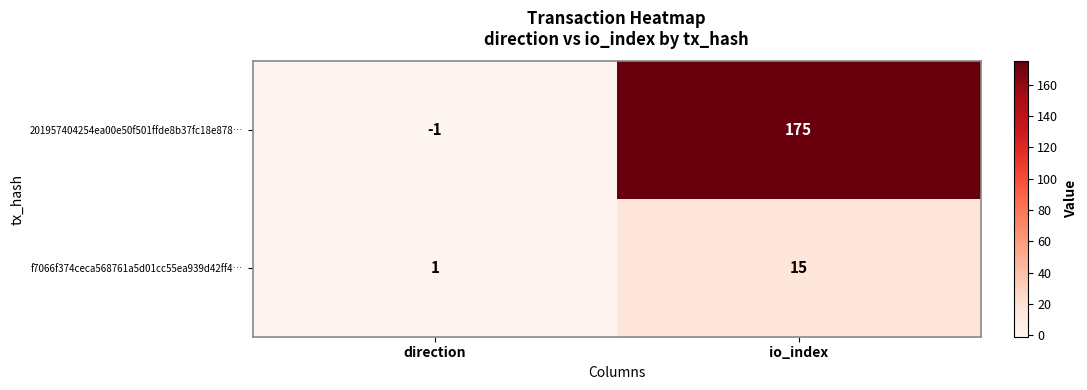

Reading left to right, extract all data points from this chart.

201957404254ea00e50f501ffde8b37fc18e878…: -1	175
f7066f374ceca568761a5d01cc55ea939d42ff4…: 1	15